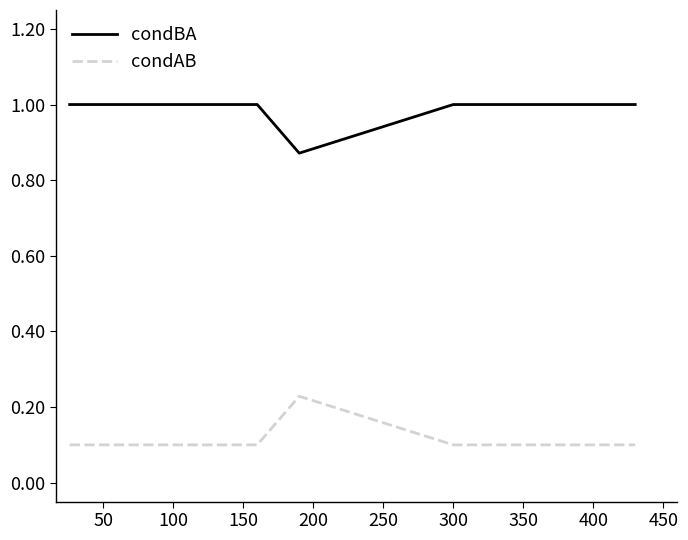

How many series are shown in this chart?

2